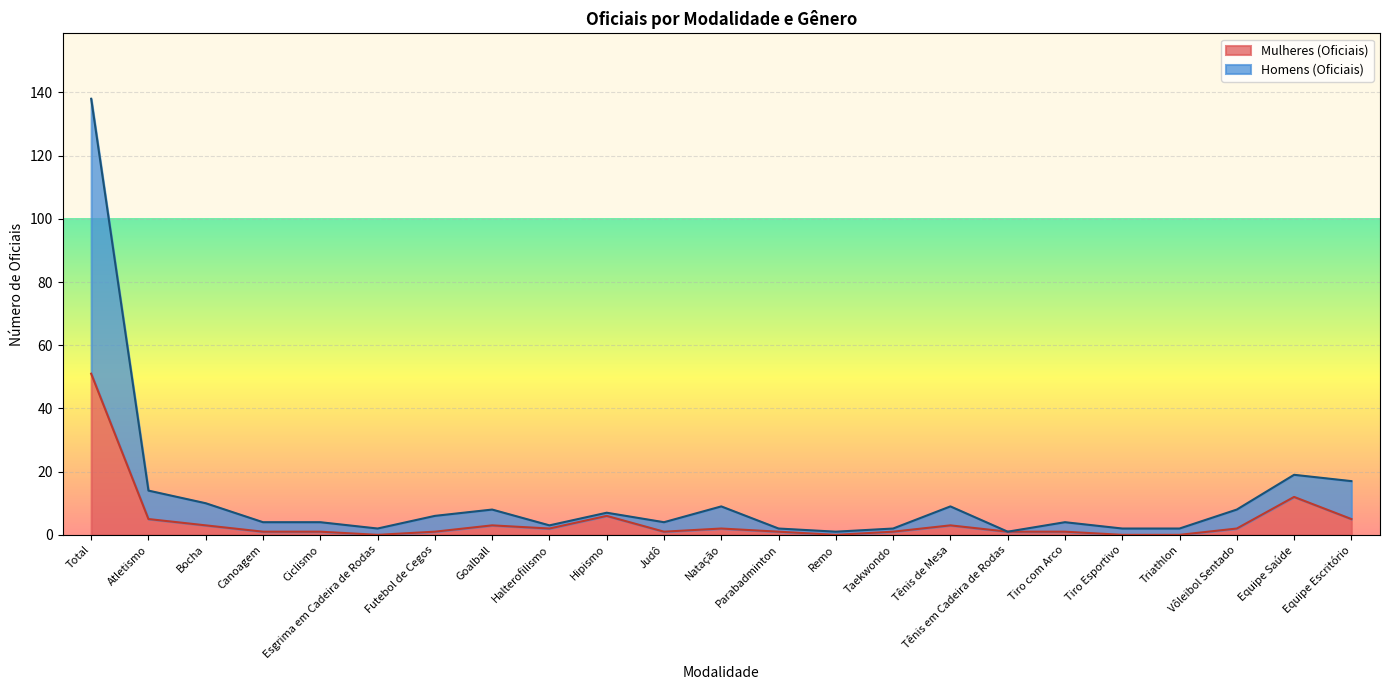

True or false: Homens (Oficiais) and Mulheres (Oficiais) cross at least once.

False